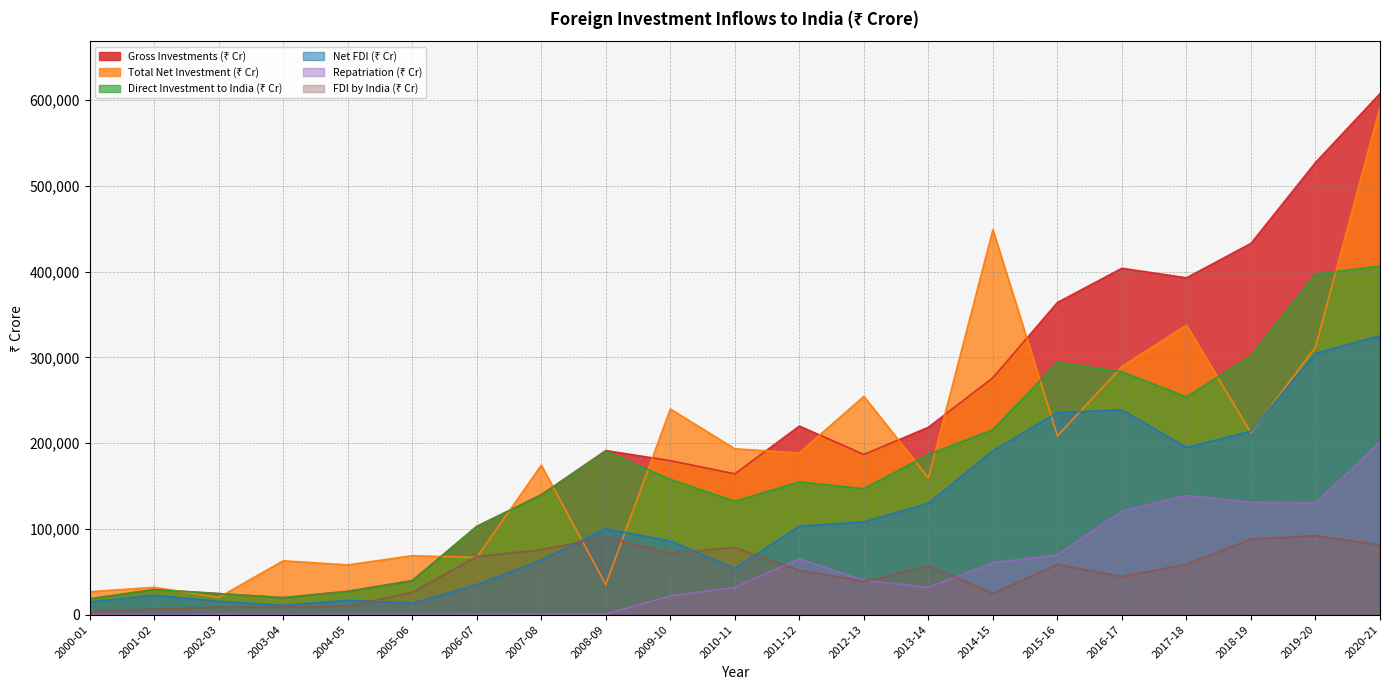

What is the label of the 9th point from the left?

2008-09